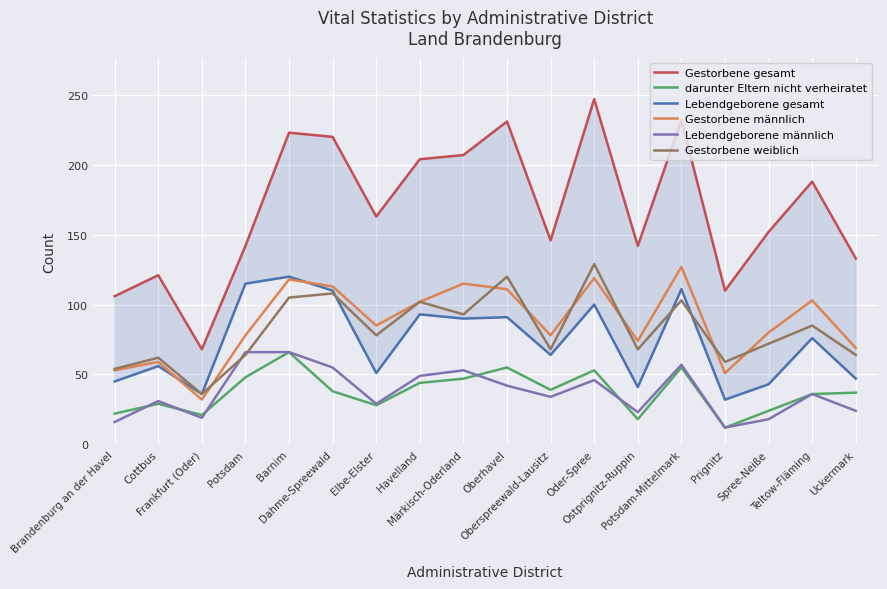

Count the number of categories in the chart.

18